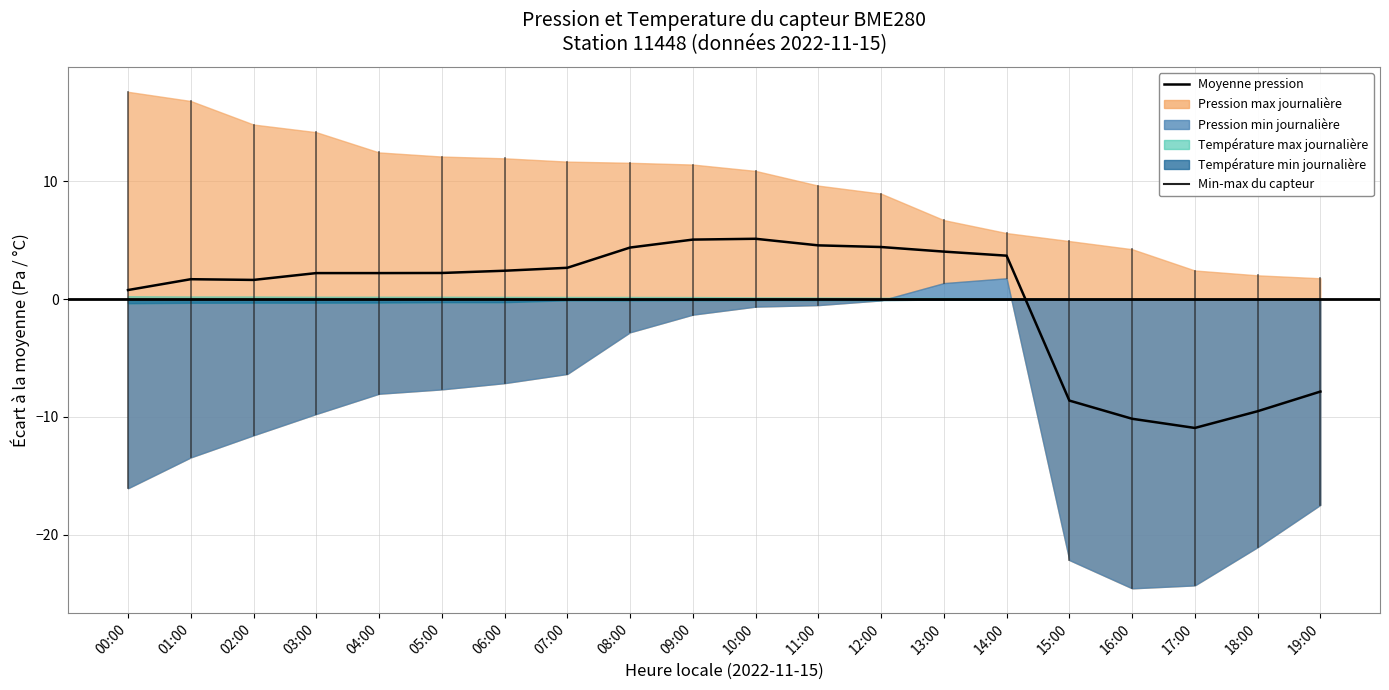

Reading left to right, transcribe all the data shown in this chart.

0.8	1.7	1.6	2.2	2.2	2.2	2.4	2.7	4.4	5.1	5.1	4.6	4.4	4.0	3.7	-8.6	-10.2	-10.9	-9.5	-7.9